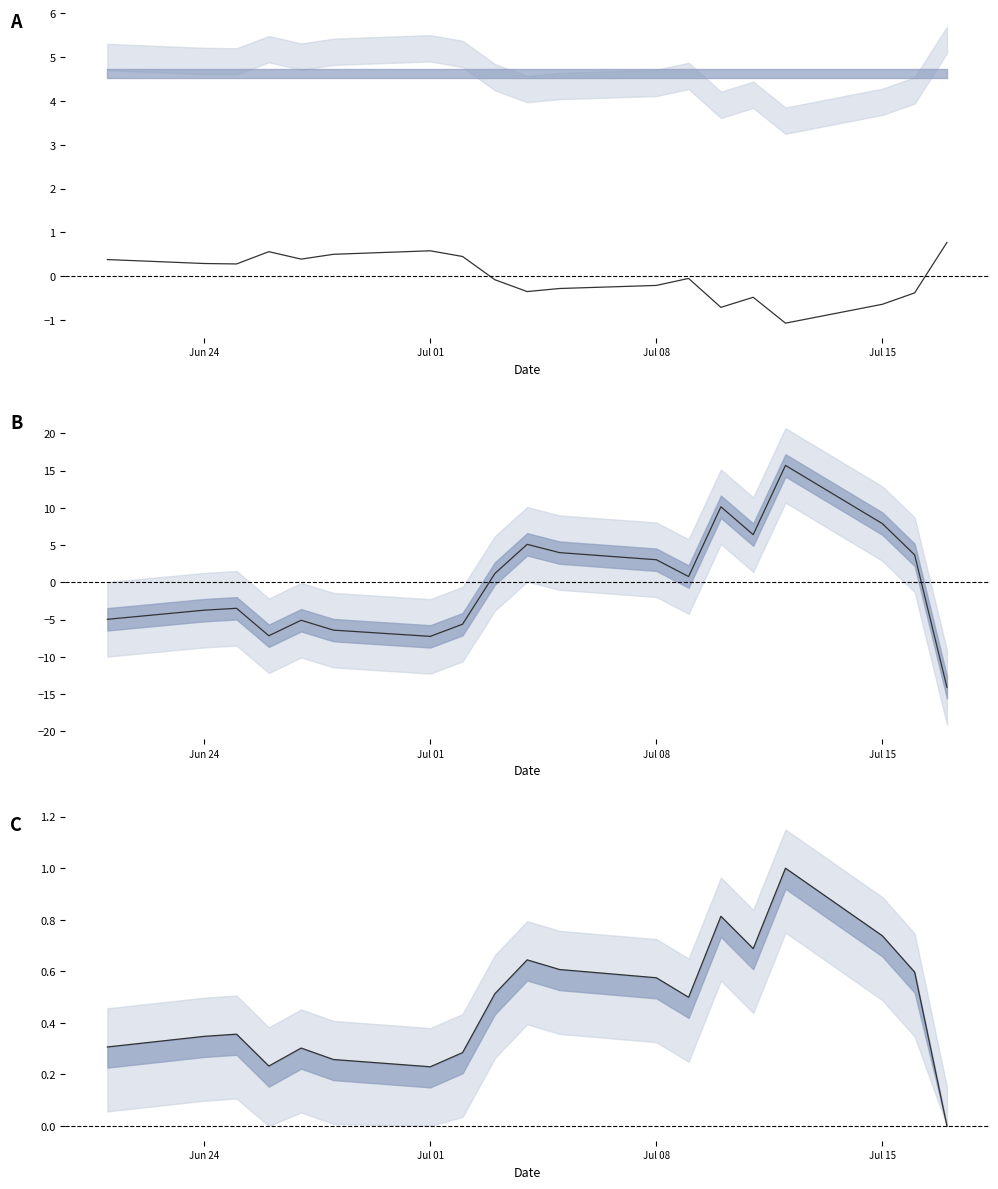

Which series has the largest range (max minus min)?

Resetniveau